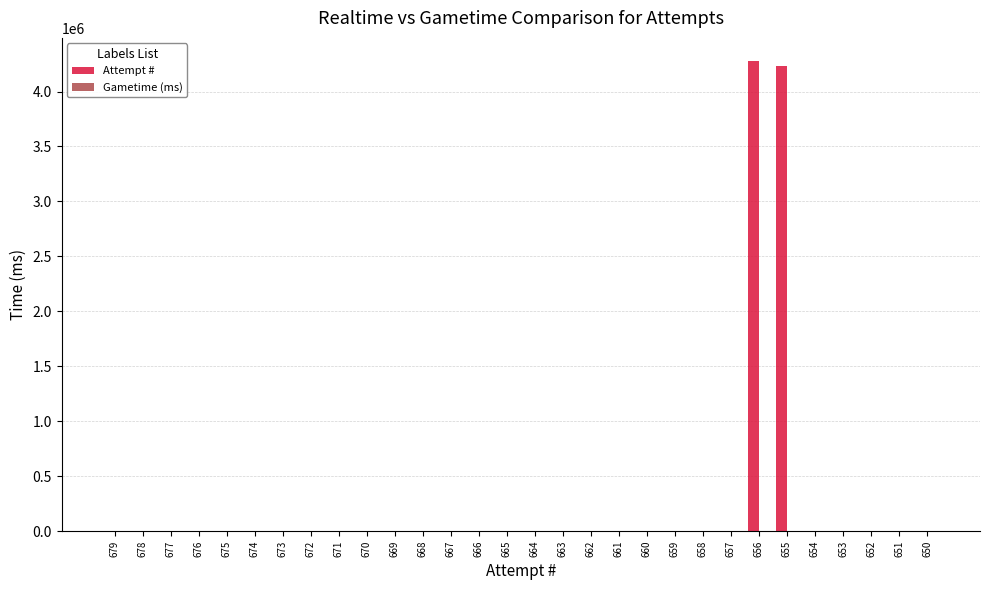

The value at 654 is -1458993. True or false?

False